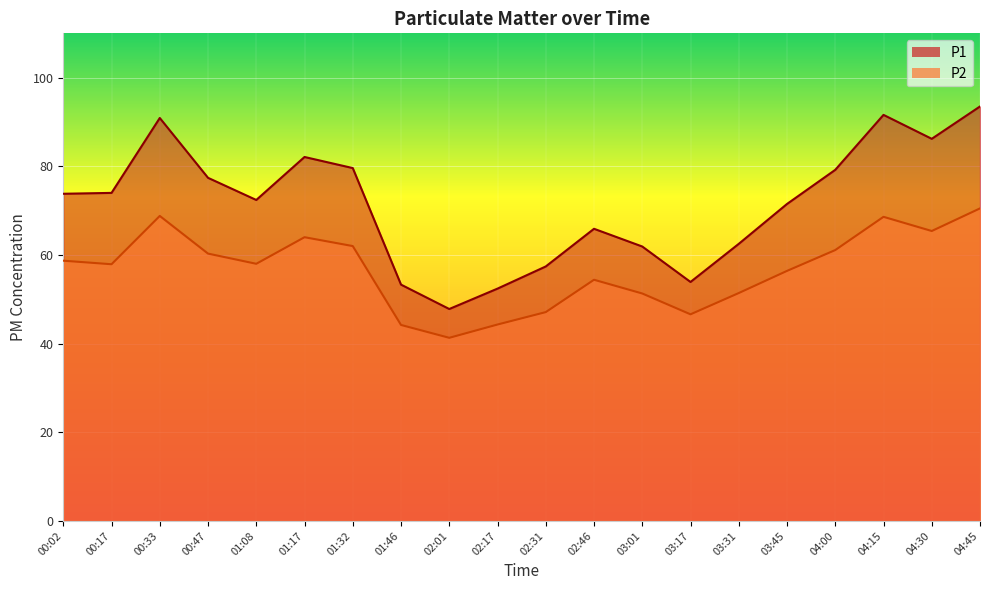

Read the P2 value at 01:46.

44.2